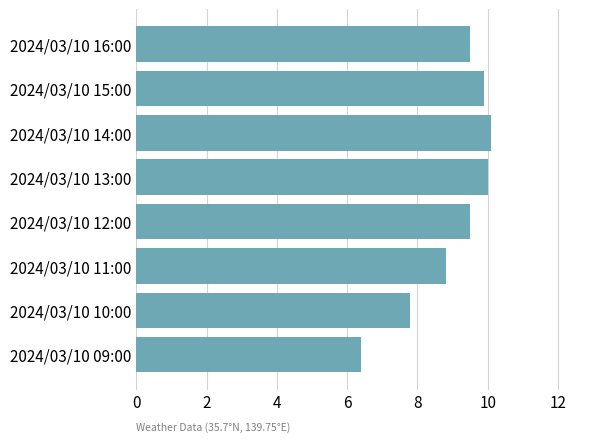

What is the difference between the maximum and second lowest values?

2.3